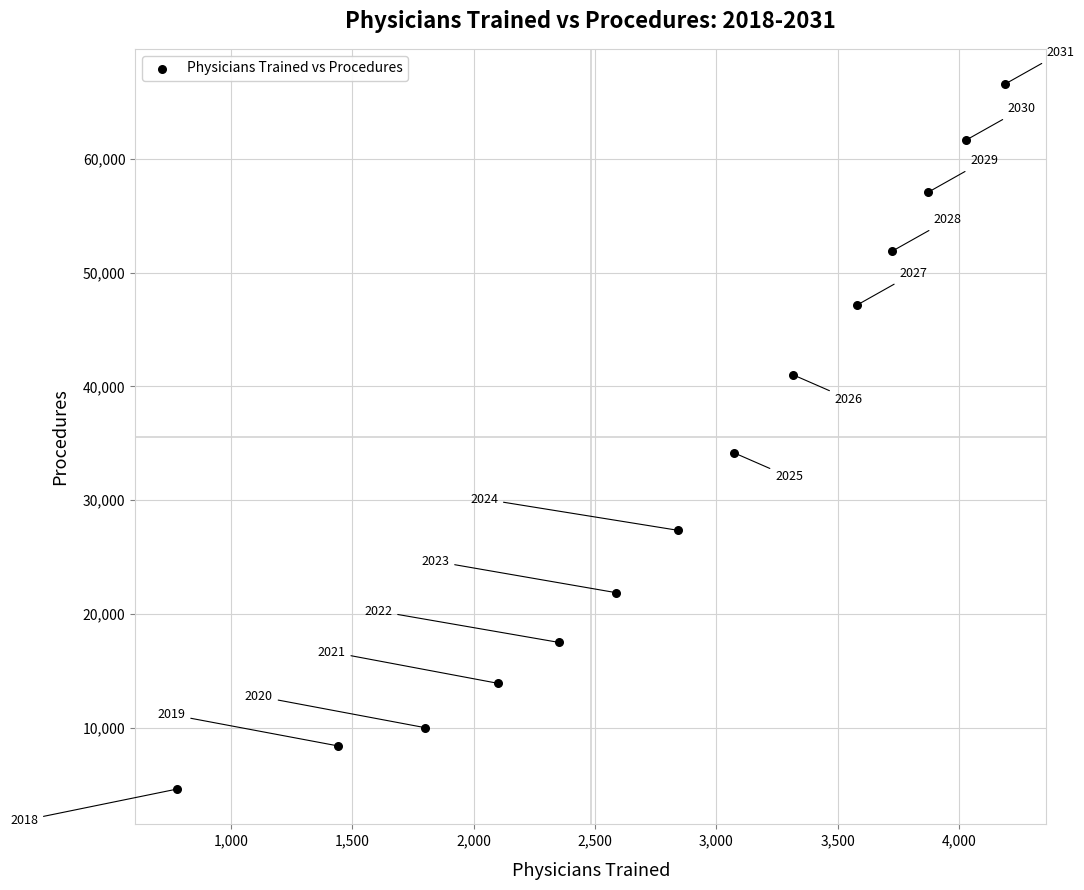

What is the range of X values (max minus min)?

3415.4